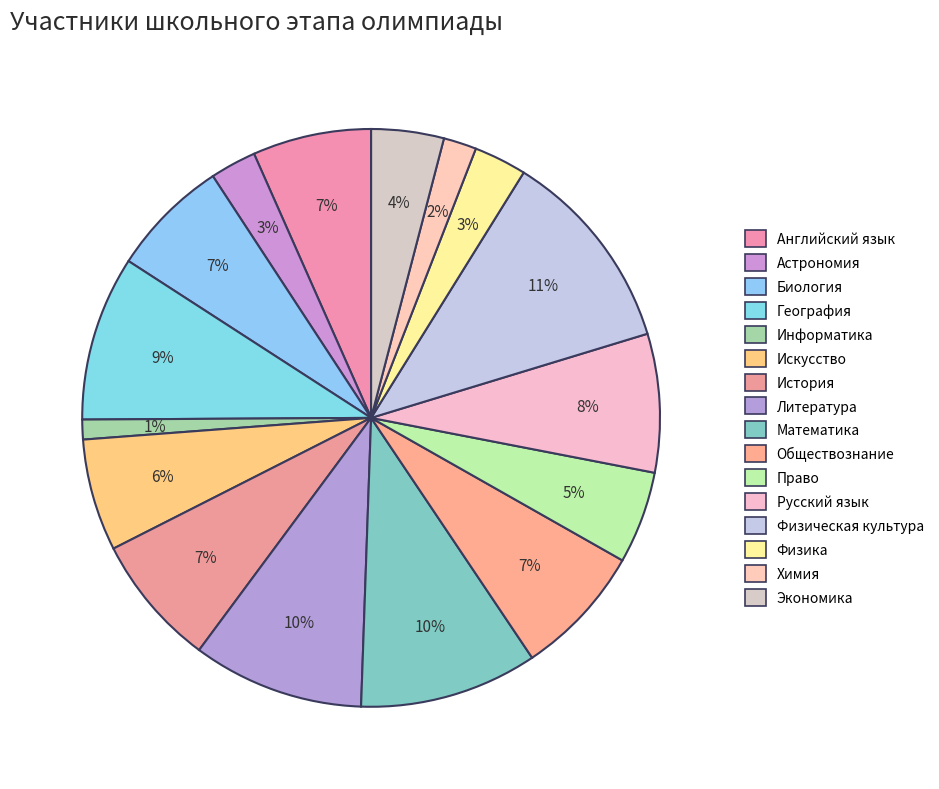

Count the number of slices in the pie.

16